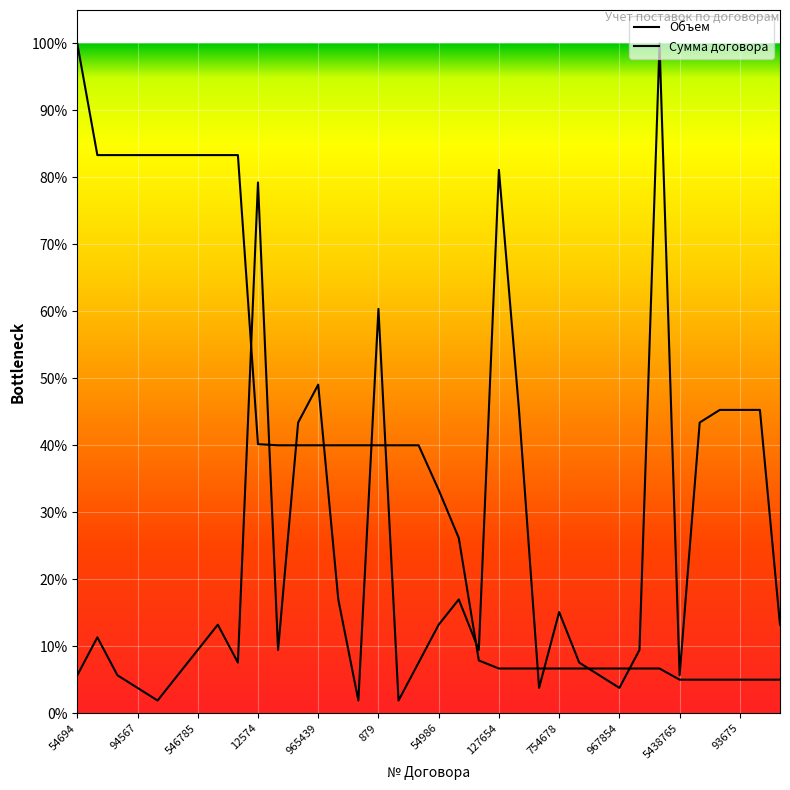

At which category does the chart reach its minimum across all series?

7654